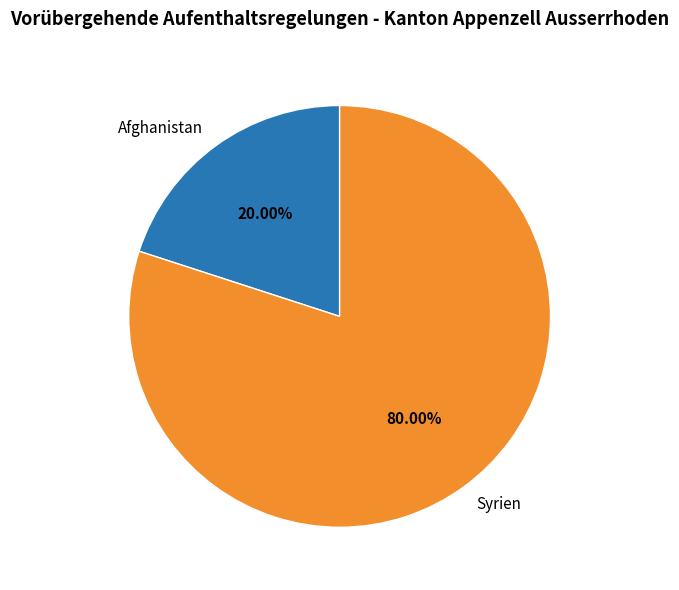

Count the number of slices in the pie.

2